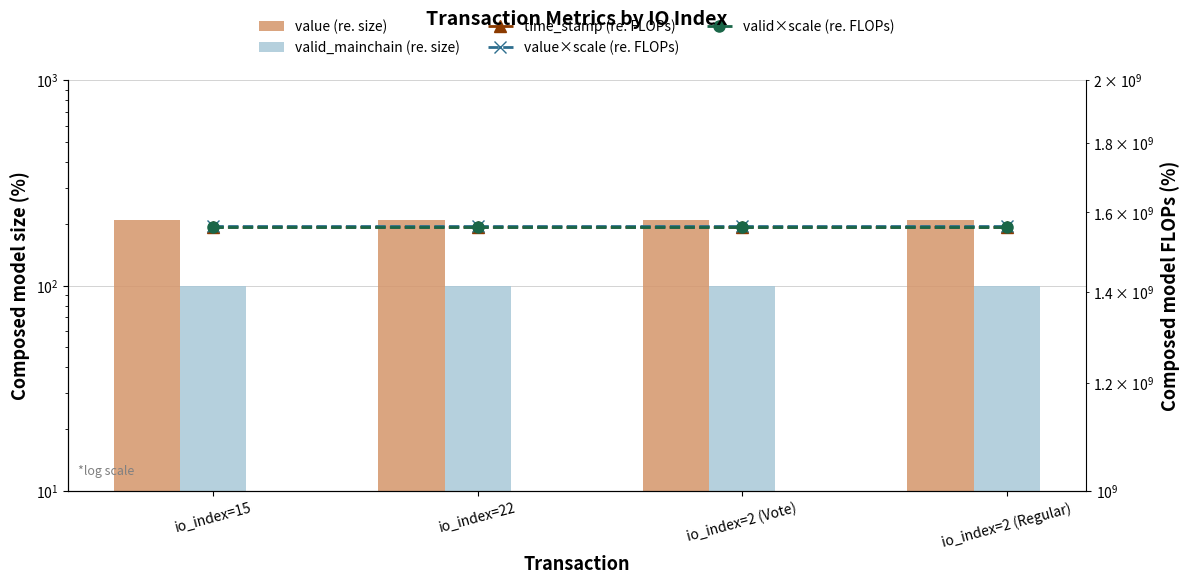

The value of value×scale (re. FLOPs) at io_index=2 (Regular) is 2069022747.9. True or false?

False